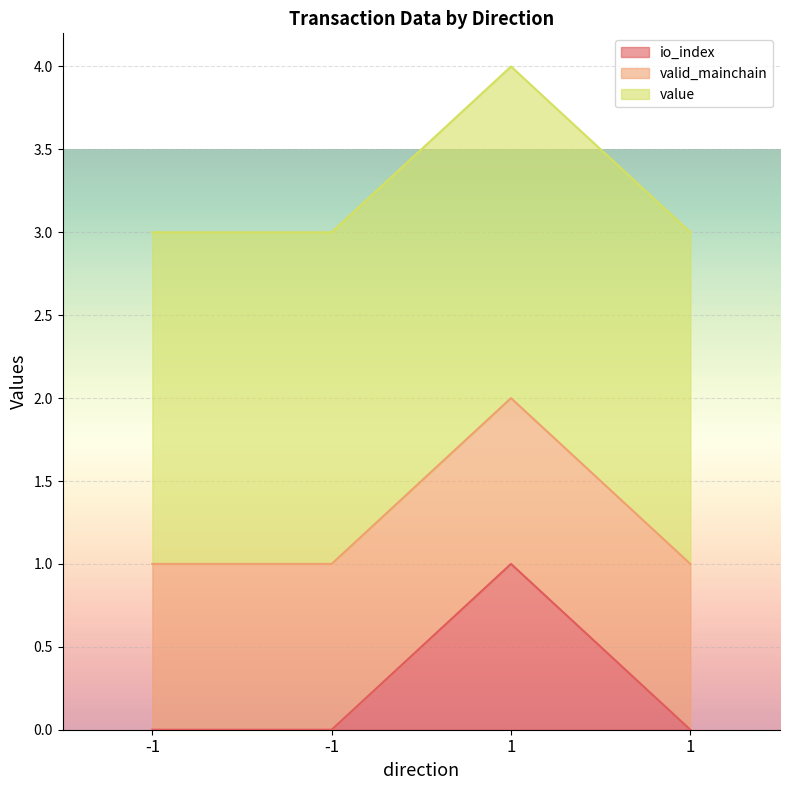

True or false: value has a value of 2.0 at -1.

True